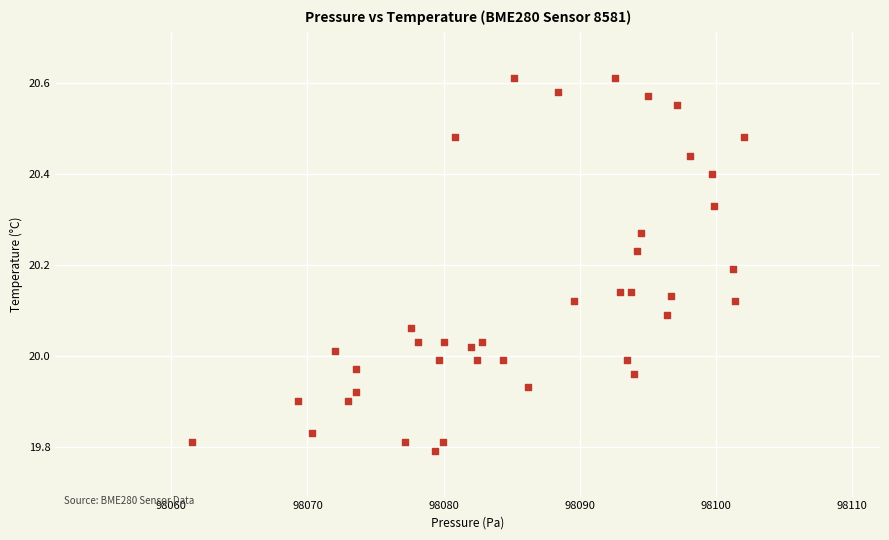

What is the range of Y values (max minus min)?

0.8